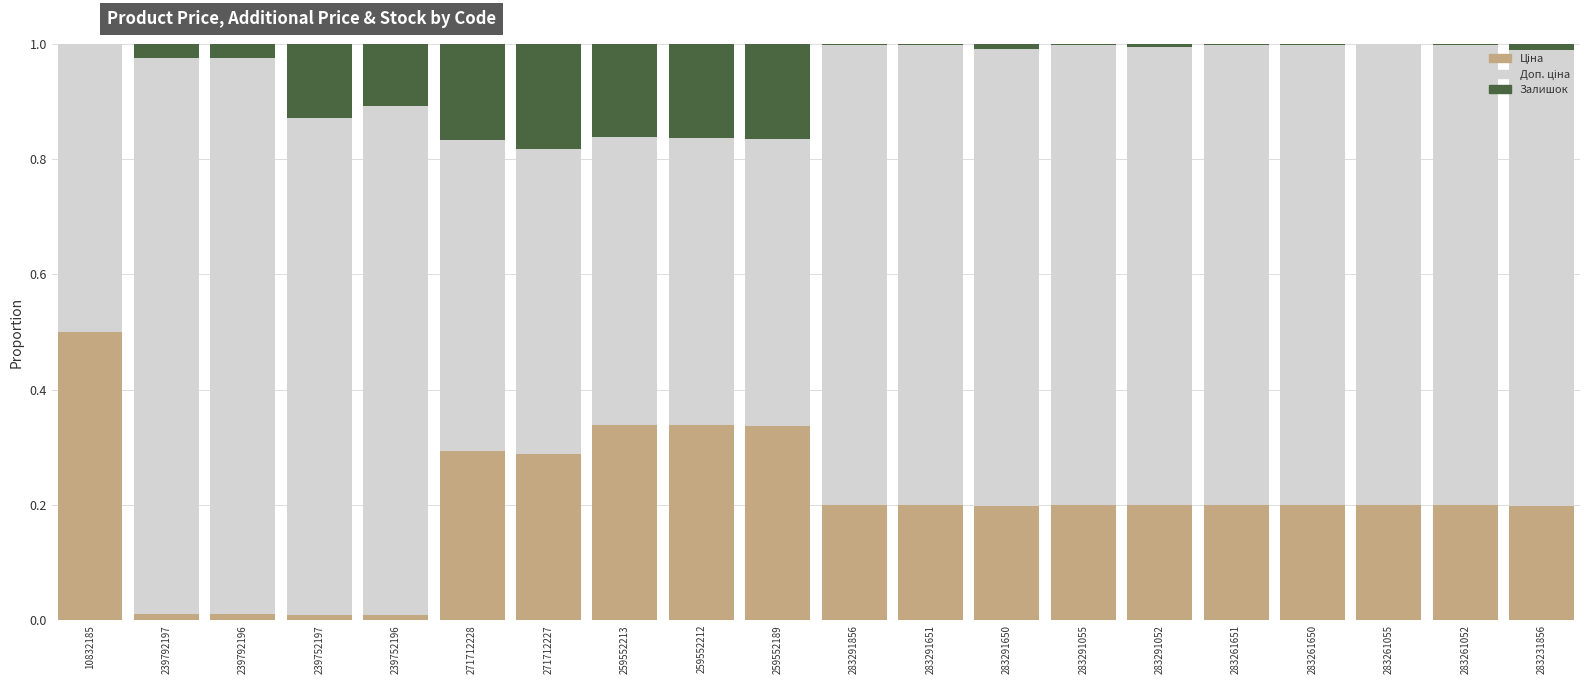

Are the bars horizontal?

No